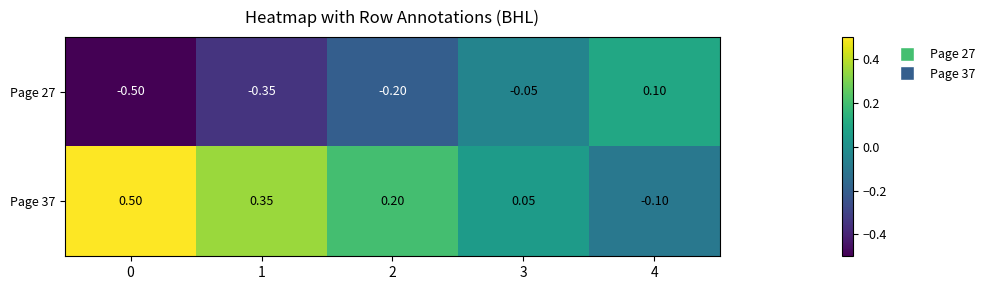

Is the value of Page 27 at 3 greater than the value of Page 37 at 4?

Yes